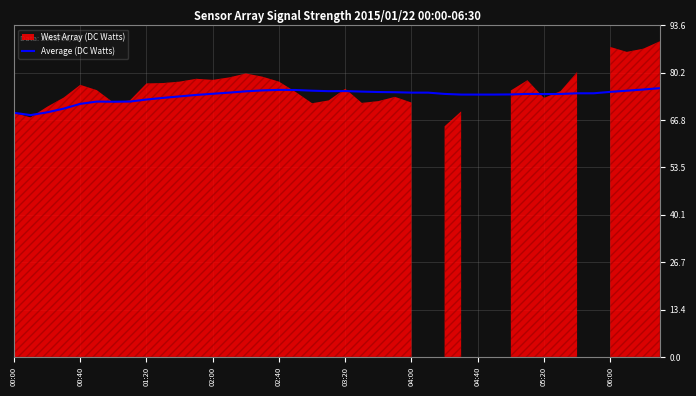

True or false: Average (DC Watts) has a value of 74.8 at 06:00.

True